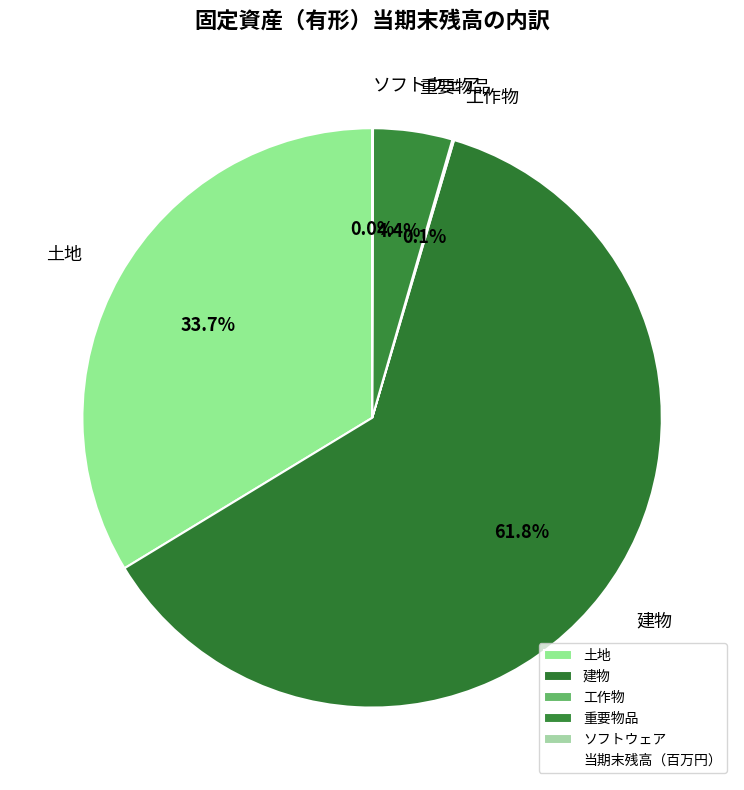

What is the largest slice in the pie chart?

建物